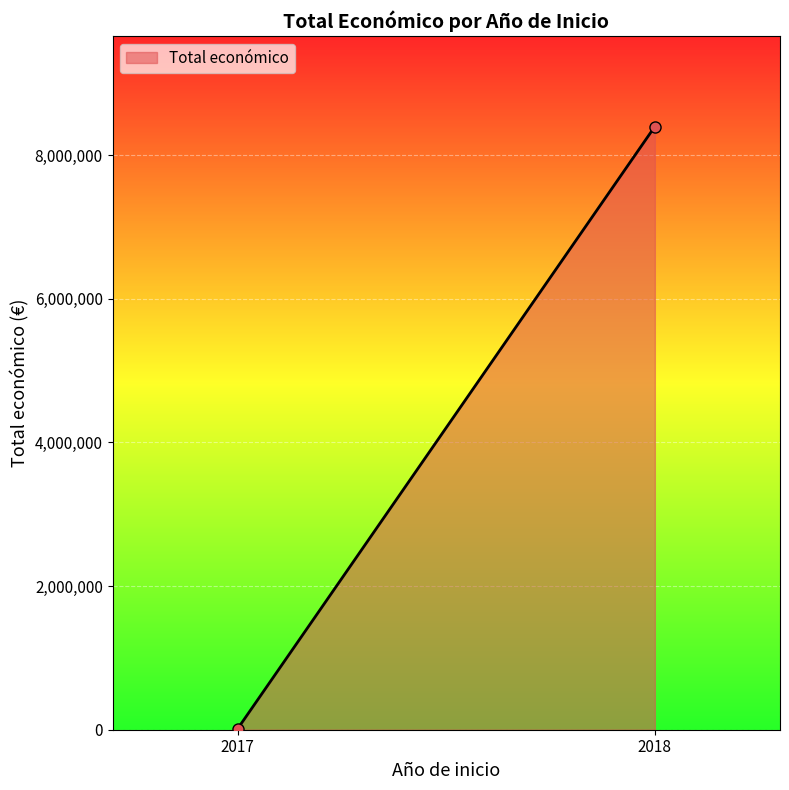

List the labels in order of value, smallest first.

2017, 2018